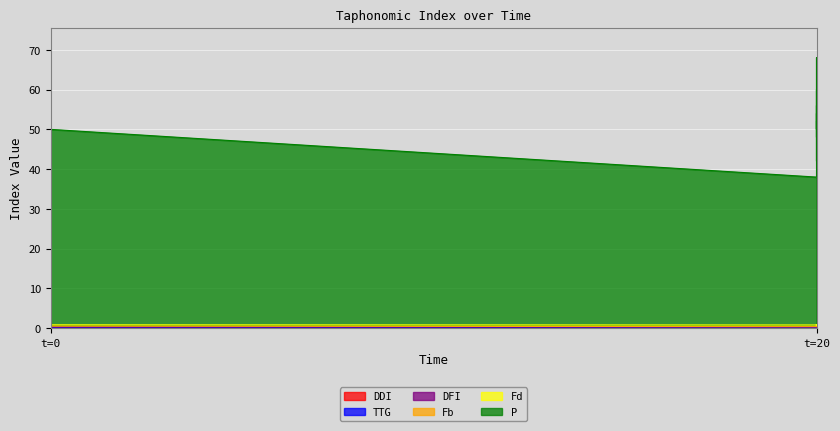

What position from the left is t=20?

2